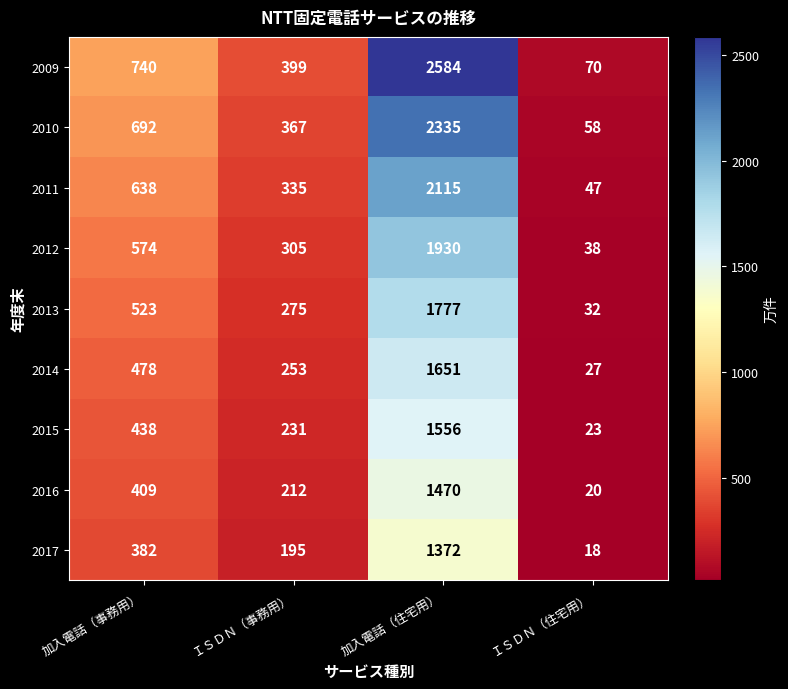

Which series has the largest total across all categories?

2009